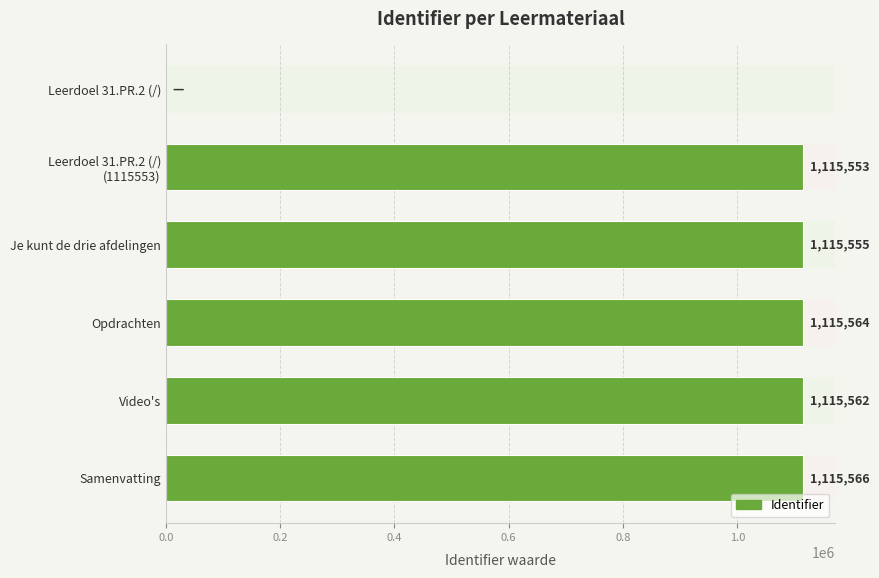

Is it true that the value at Leerdoel 31.PR.2 (/) is 0?

True